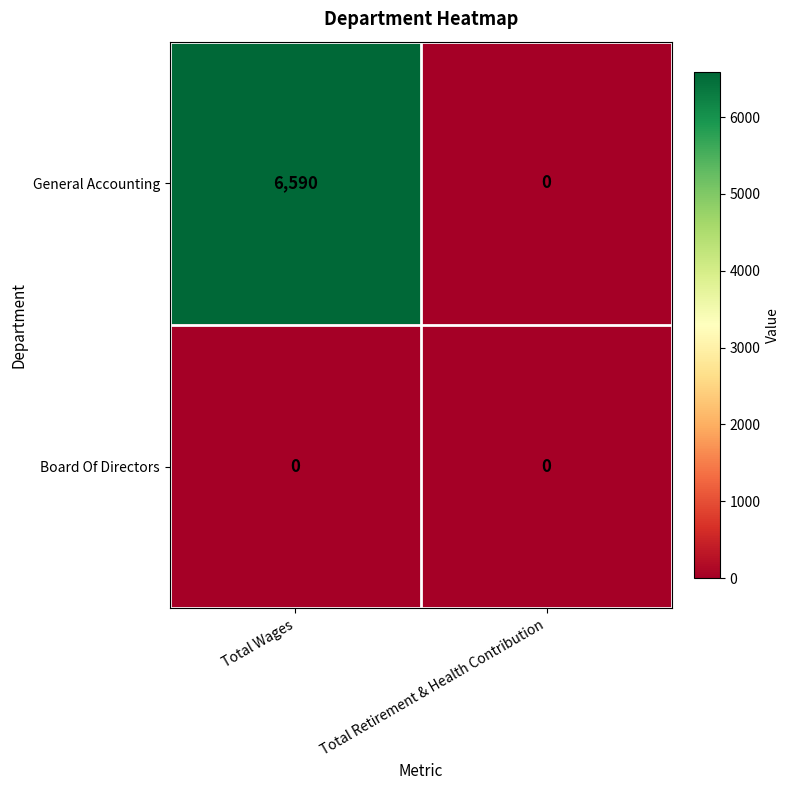

At which label does General Accounting reach its minimum?

Total Retirement & Health Contribution